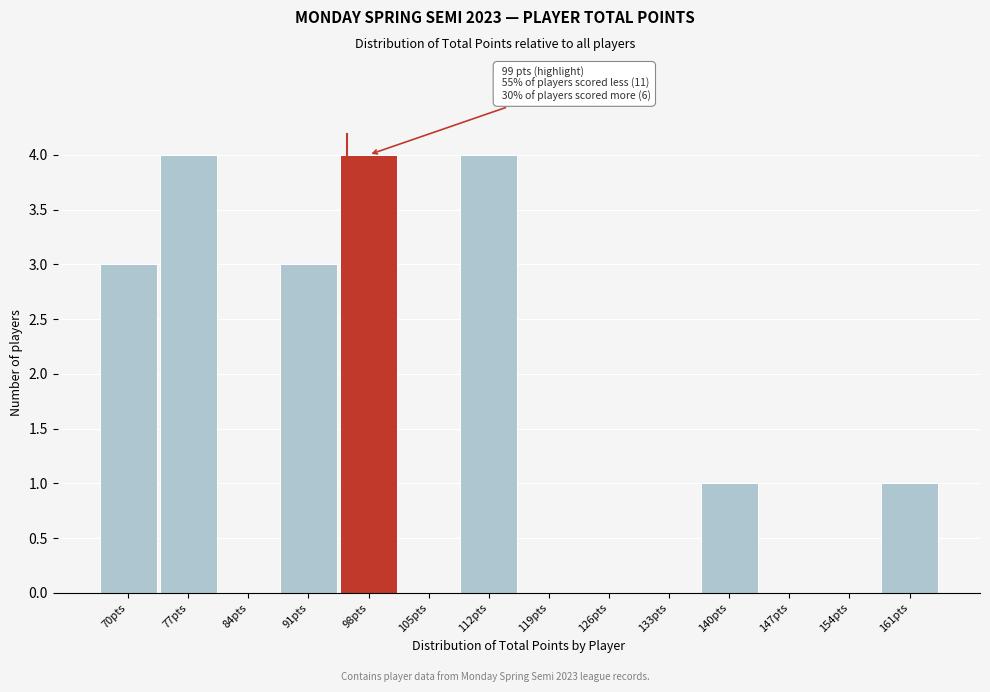

Reading left to right, what are all the values shown in this chart?

70pts=3	77pts=4	84pts=0	91pts=3	98pts=4	105pts=0	112pts=4	119pts=0	126pts=0	133pts=0	140pts=1	147pts=0	154pts=0	161pts=1